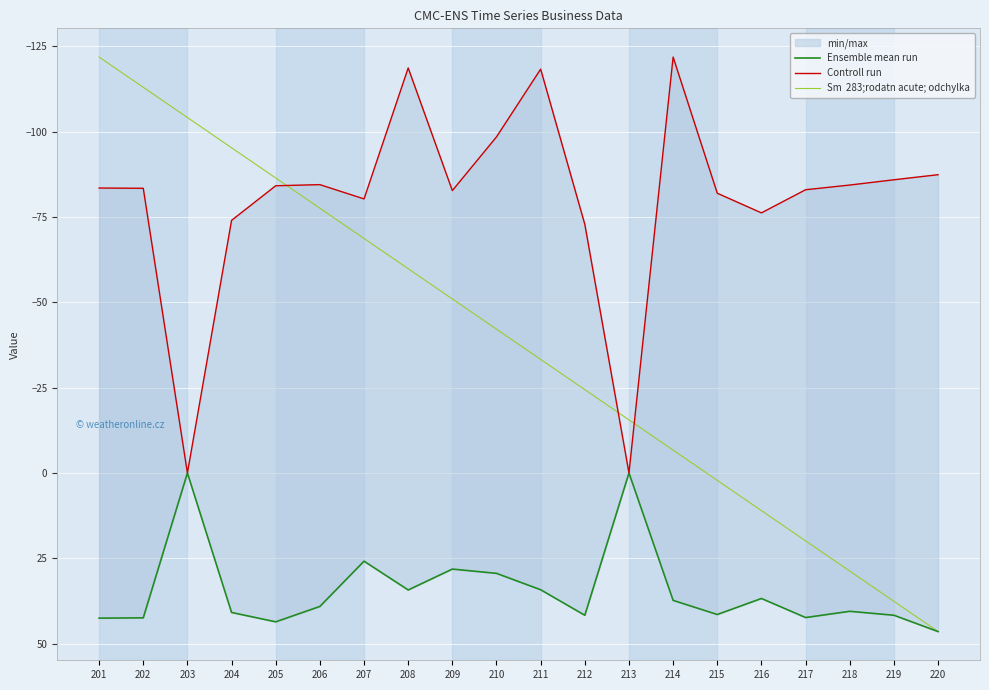

Where does the Controll run series first go above -83?

203